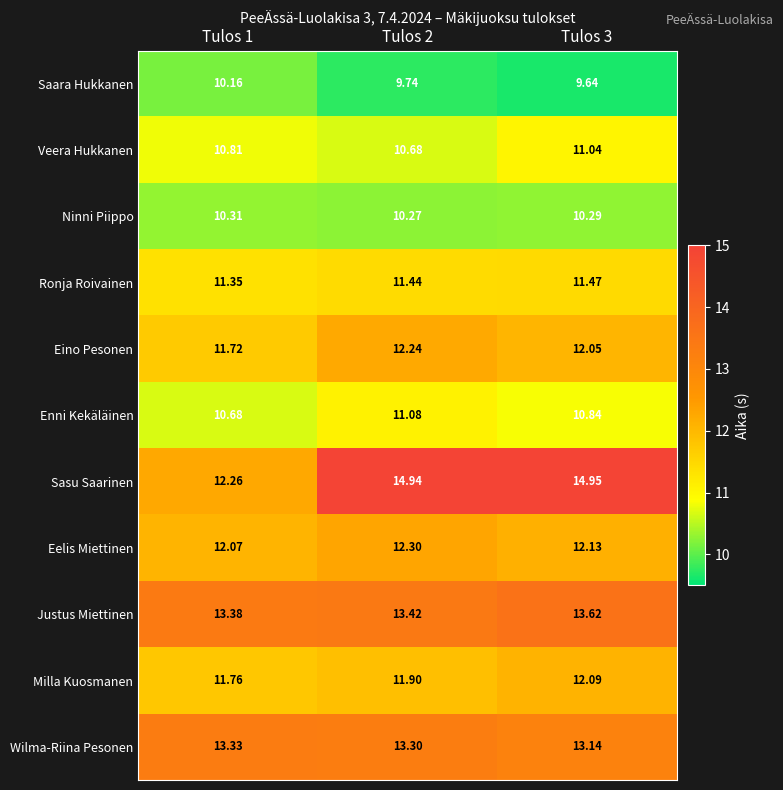

Between Tulos 1 and Tulos 3, which series saw the biggest shift?

Sasu Saarinen